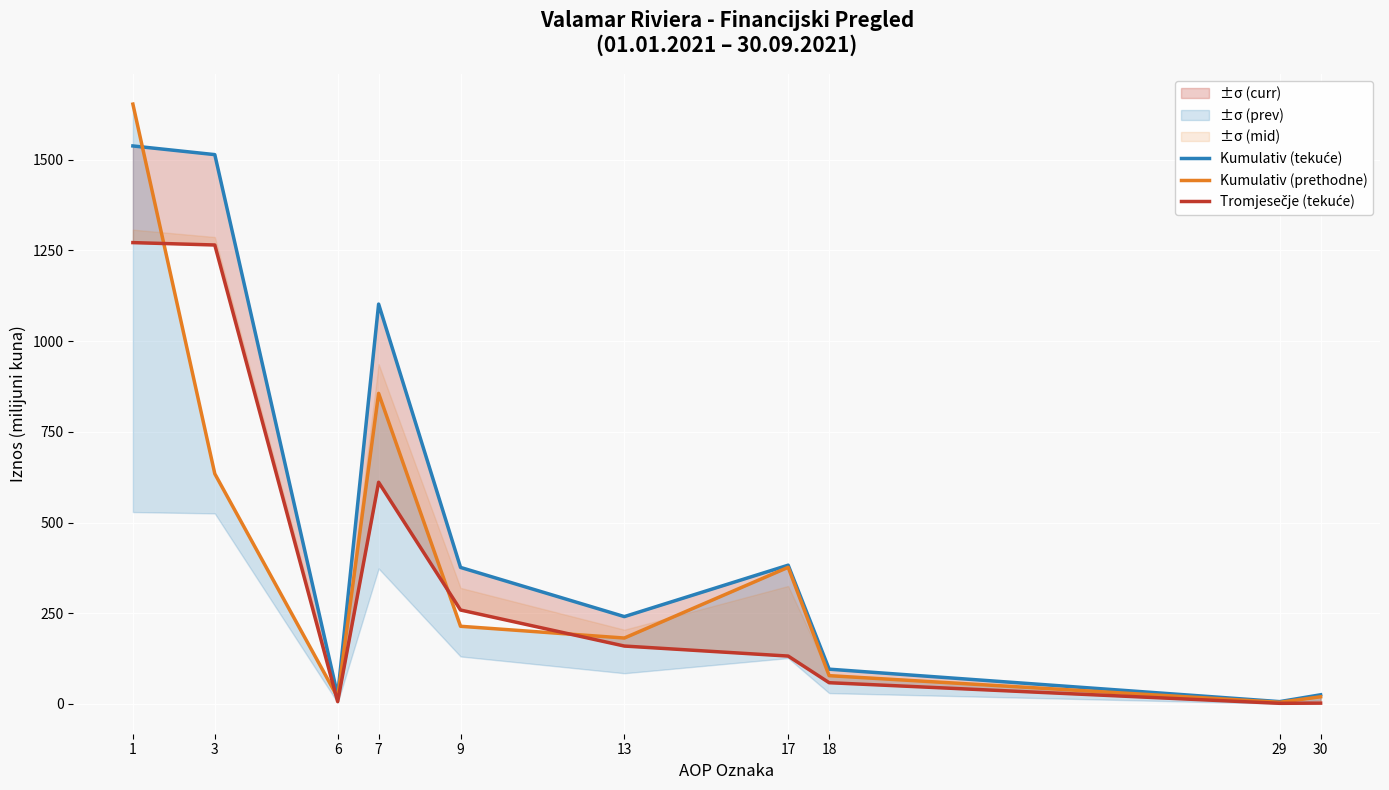

What is the minimum value shown in the chart?

1.8